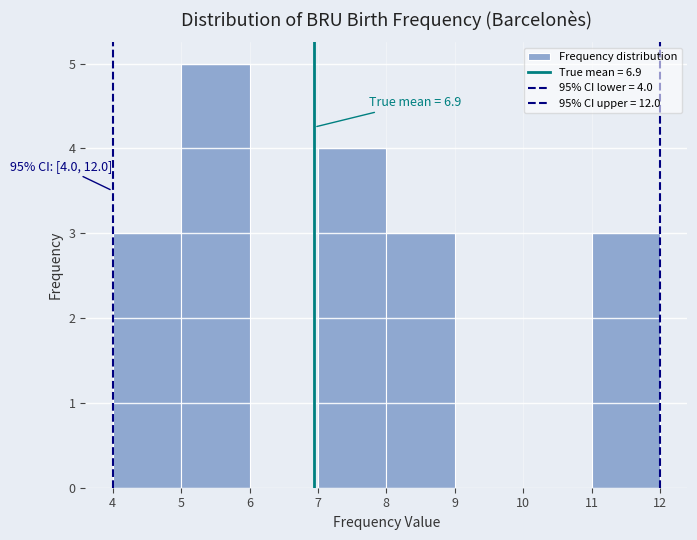

Which range on the x-axis has the tallest bar?

5 to 6